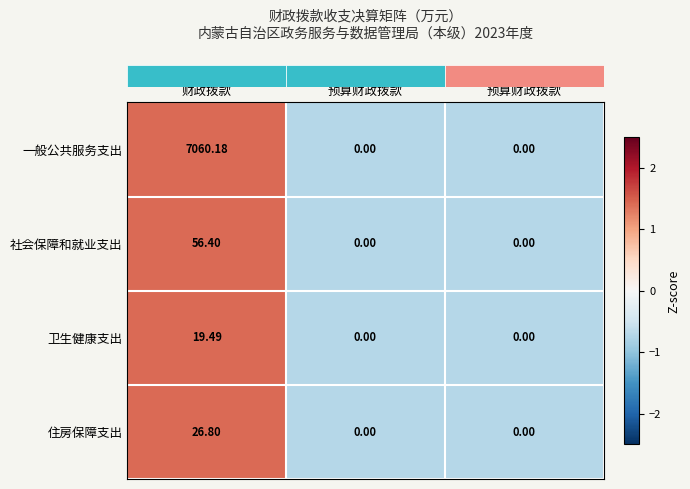

Which series has the largest total across all categories?

一般公共服务支出